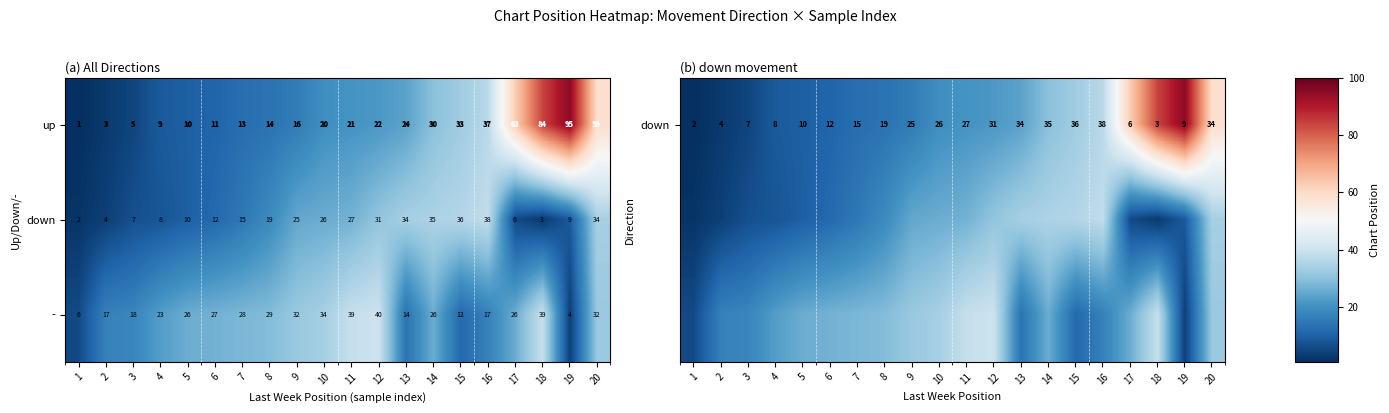

What is the difference between the - values at 13 and 17?

12